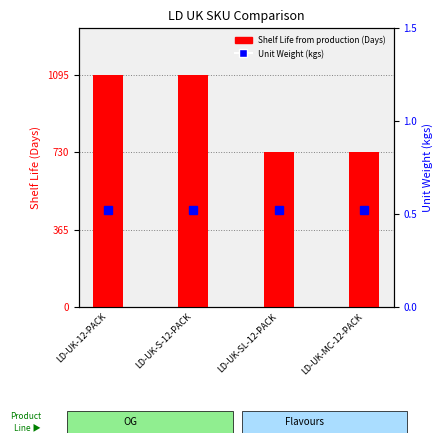

List the labels in order of value, smallest first.

LD-UK-SL-12-PACK, LD-UK-MC-12-PACK, LD-UK-12-PACK, LD-UK-S-12-PACK